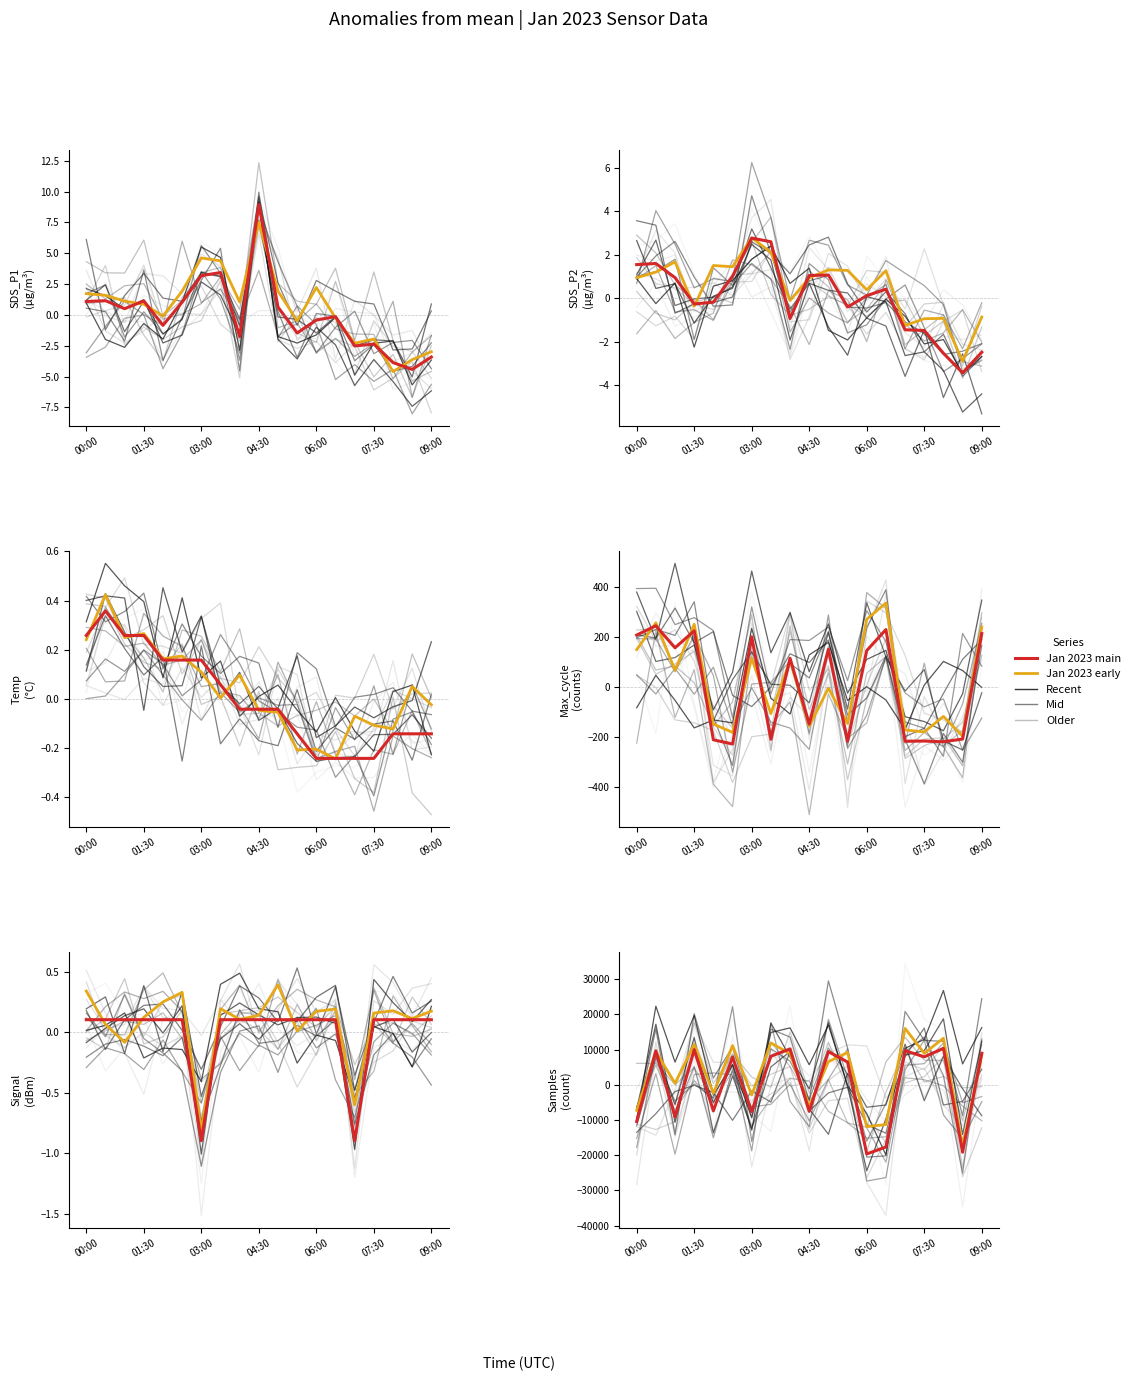

True or false: Jan 2023 main and Jan 2023 early intersect in this chart.

True